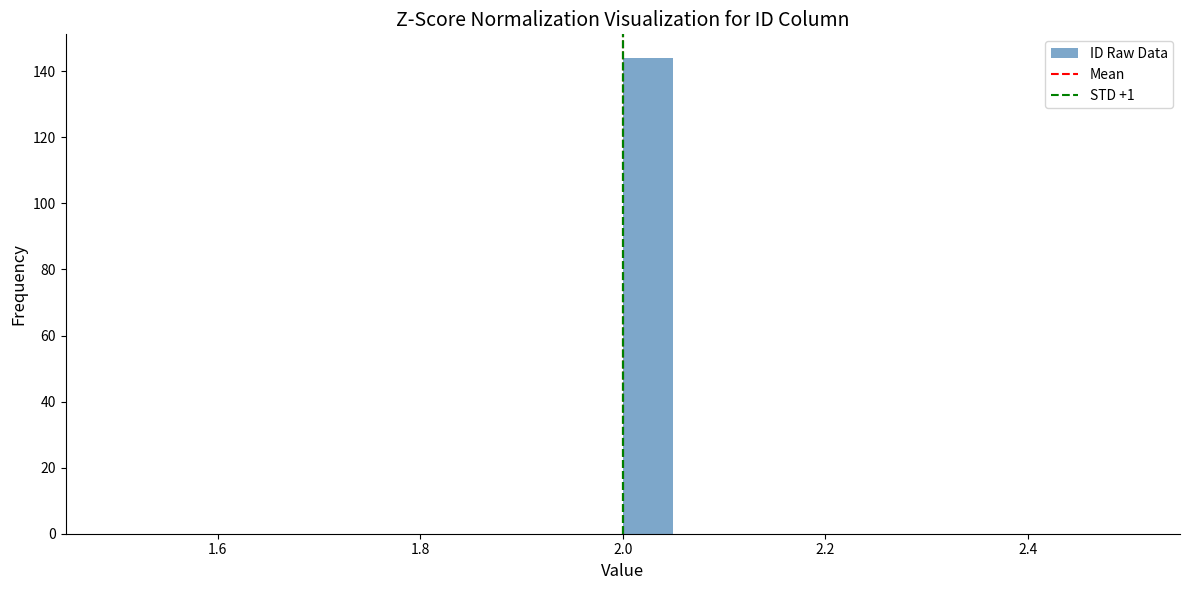

Around what value on the x-axis is the tallest bar? Give the approximate position of its centre, as read against the axis.

2.02